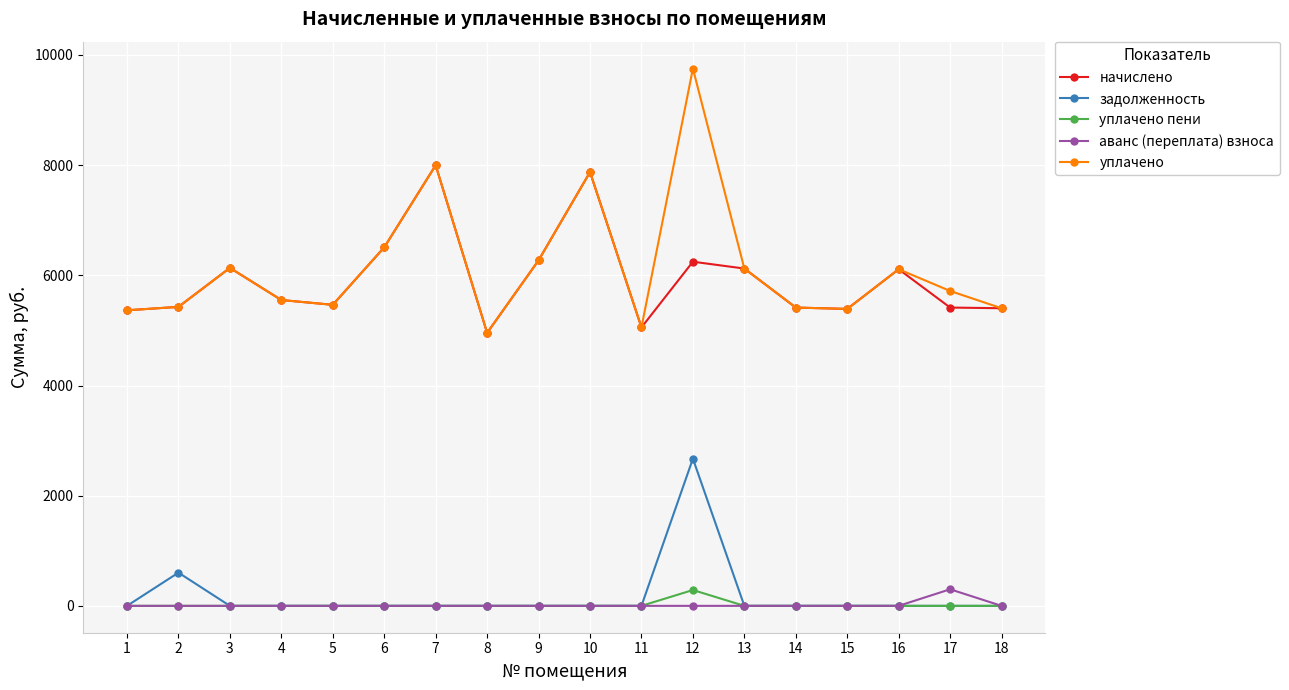

At which category does уплачено reach its first local peak?

3